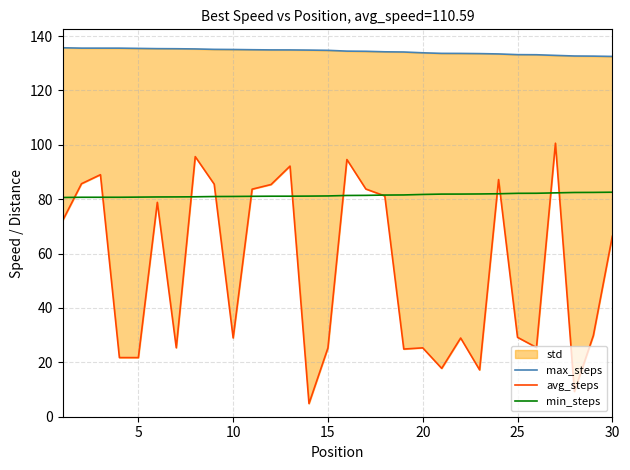

What is the difference between the maximum and second lowest values in the min_steps series?

1.9